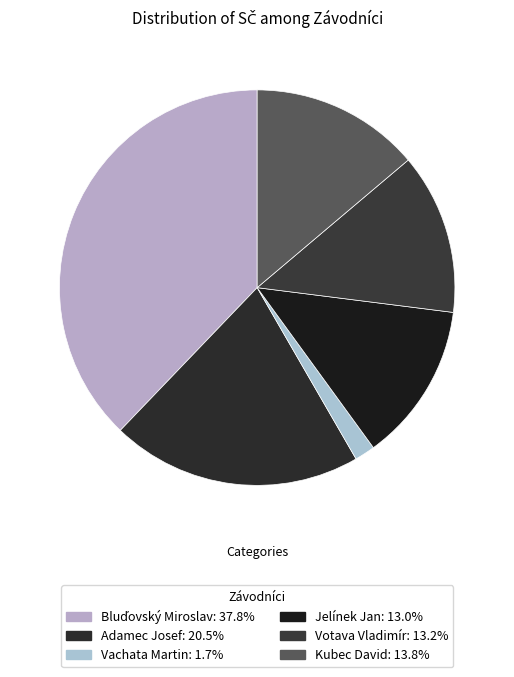

To the nearest percent, what is the difference between the largest and smallest slice percentages?

36%